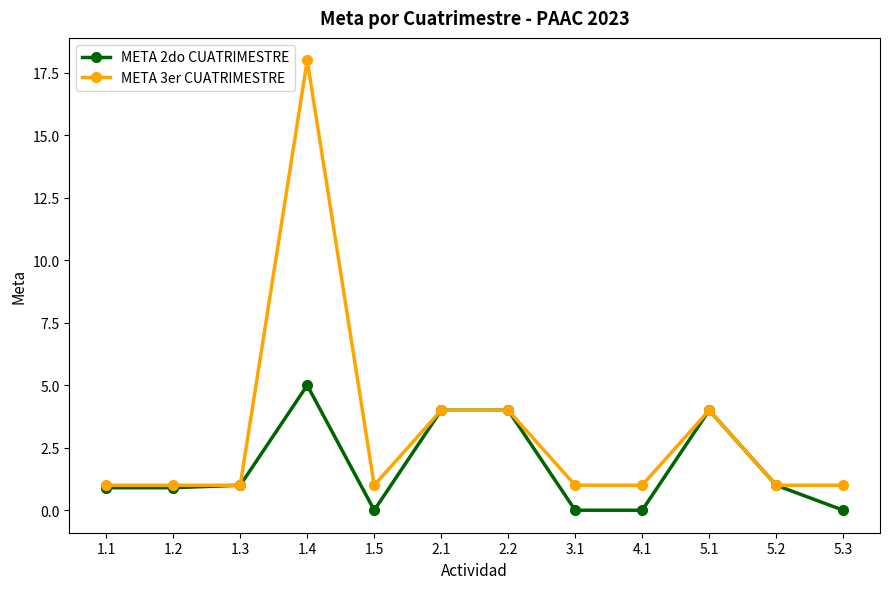

Which series has the largest total across all categories?

META 3er CUATRIMESTRE